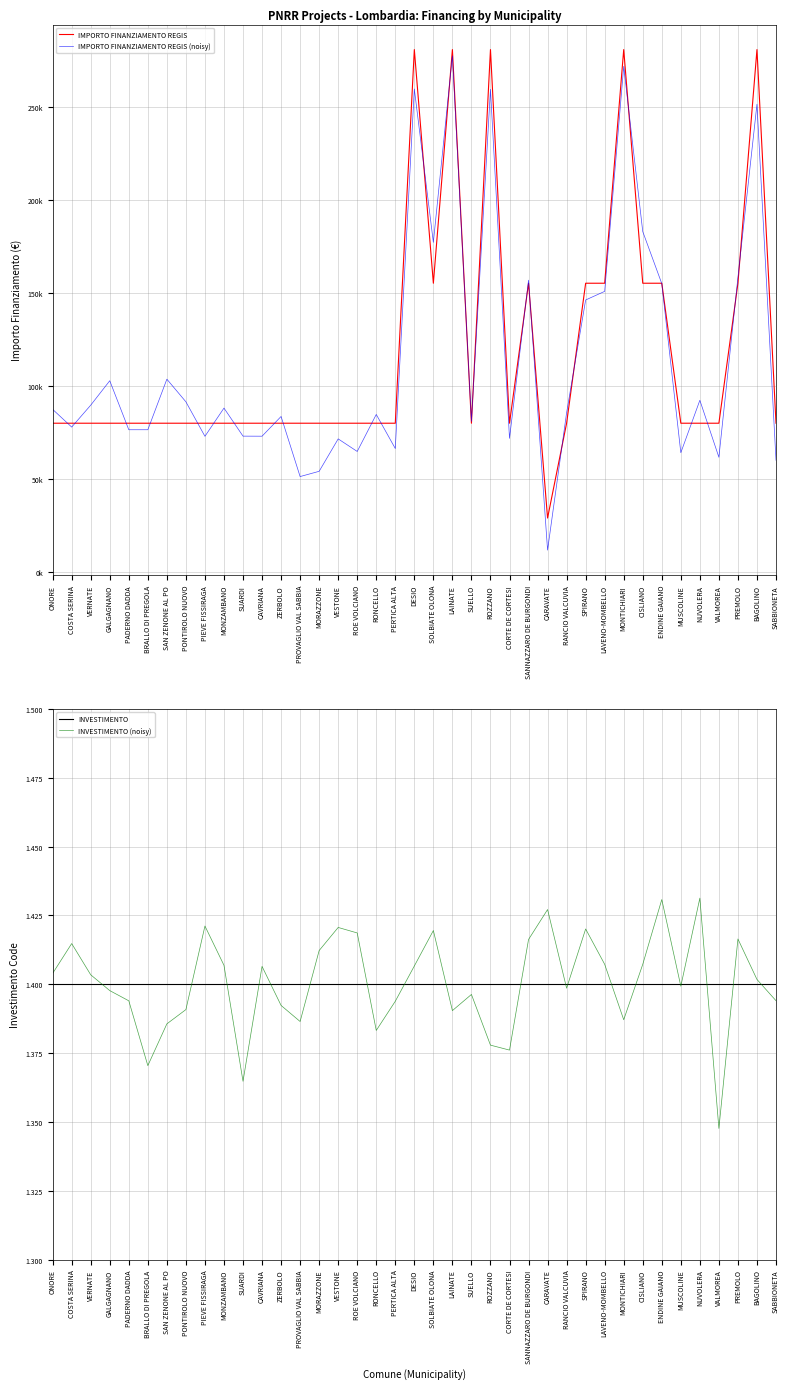

At how many categories does at least one series exceed 221095?

5